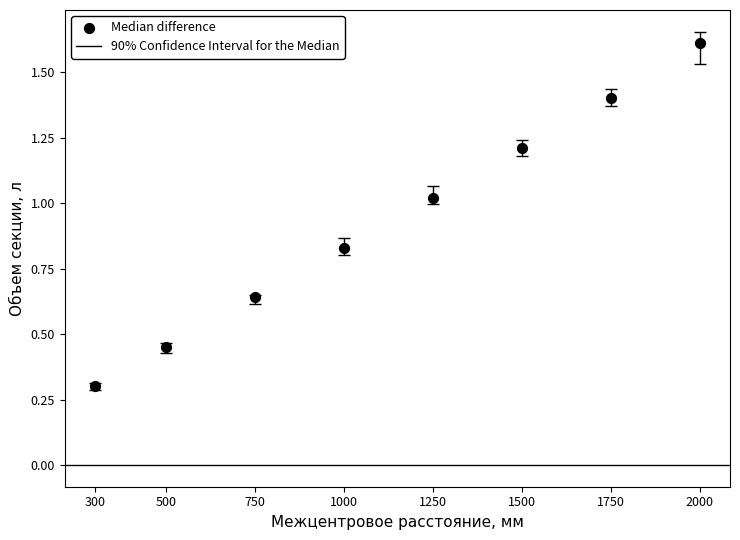

What is the range of X values (max minus min)?

1700.0